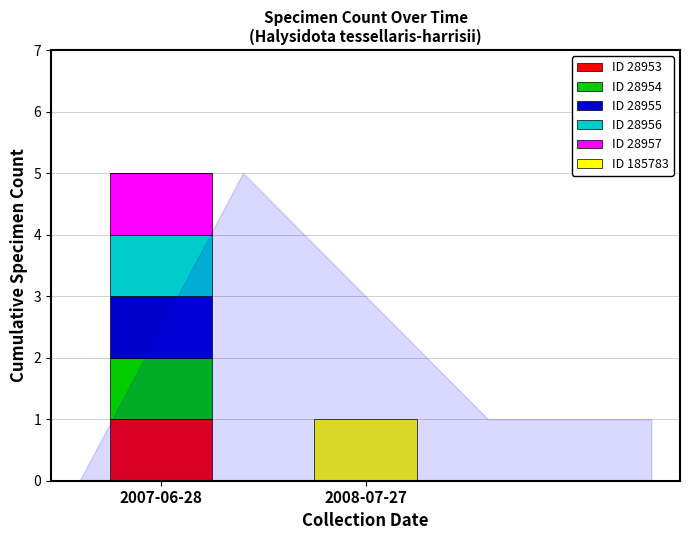

Is it true that ID 28953 equals -1 at 2008-07-27?

False